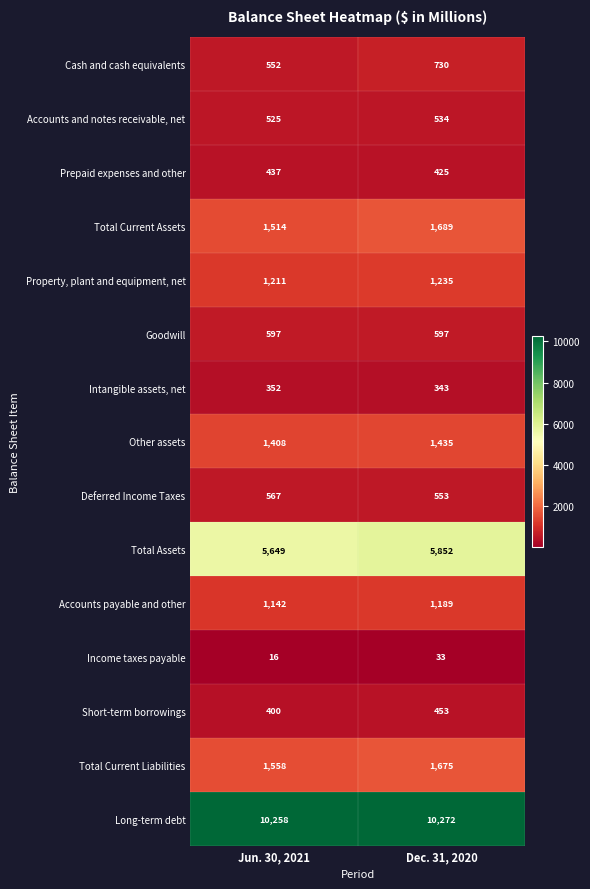

Reading right to left, extract all data points from this chart.

Cash and cash equivalents: 730	552
Accounts and notes receivable, net: 534	525
Prepaid expenses and other: 425	437
Total Current Assets: 1689	1514
Property, plant and equipment, net: 1235	1211
Goodwill: 597	597
Intangible assets, net: 343	352
Other assets: 1435	1408
Deferred Income Taxes: 553	567
Total Assets: 5852	5649
Accounts payable and other: 1189	1142
Income taxes payable: 33	16
Short-term borrowings: 453	400
Total Current Liabilities: 1675	1558
Long-term debt: 10272	10258